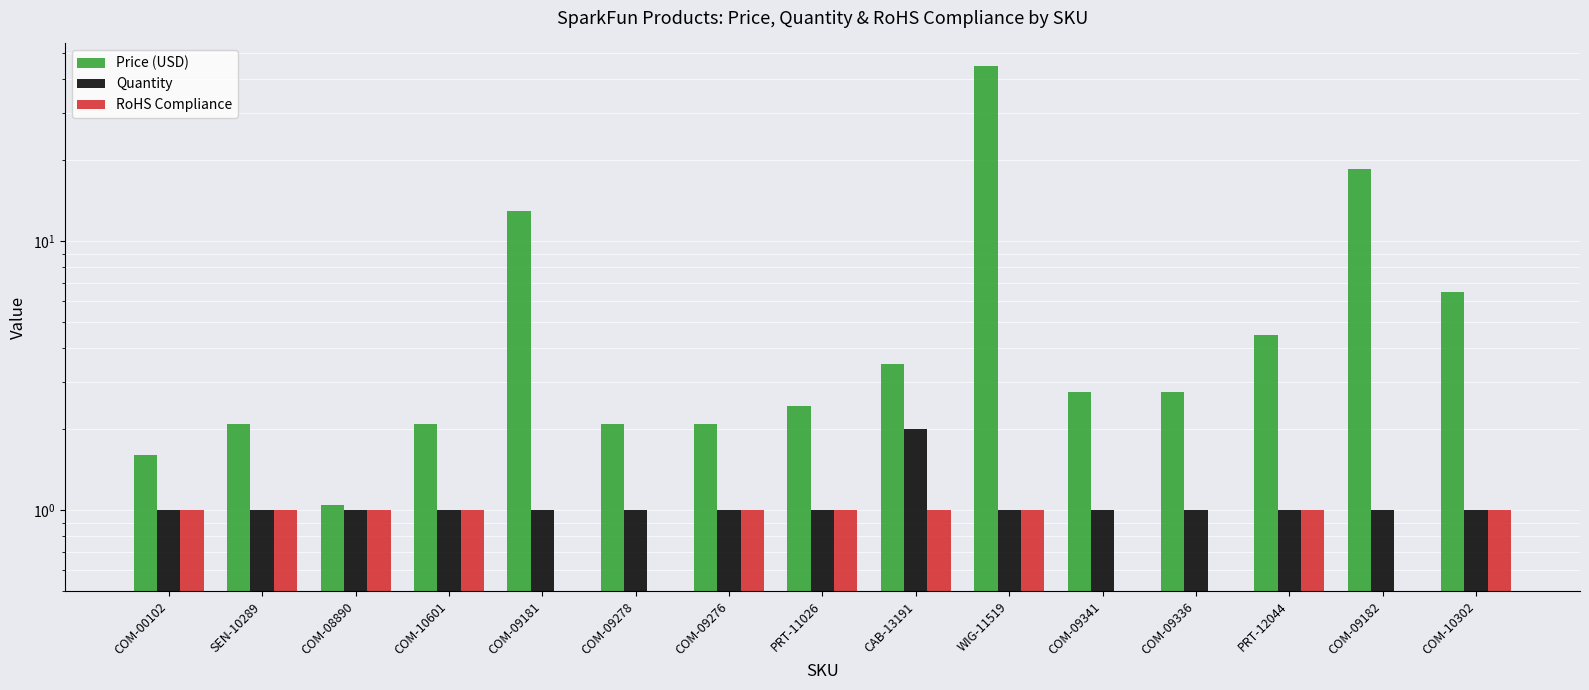

Reading left to right, extract all data points from this chart.

Price (USD): COM-00102=1.6	SEN-10289=2.1	COM-08890=1.1	COM-10601=2.1	COM-09181=12.9	COM-09278=2.1	COM-09276=2.1	PRT-11026=2.5	CAB-13191=3.5	WIG-11519=45.0	COM-09341=2.8	COM-09336=2.8	PRT-12044=4.5	COM-09182=18.5	COM-10302=6.5
Quantity: COM-00102=1.0	SEN-10289=1.0	COM-08890=1.0	COM-10601=1.0	COM-09181=1.0	COM-09278=1.0	COM-09276=1.0	PRT-11026=1.0	CAB-13191=2.0	WIG-11519=1.0	COM-09341=1.0	COM-09336=1.0	PRT-12044=1.0	COM-09182=1.0	COM-10302=1.0
RoHS Compliance: COM-00102=1.0	SEN-10289=1.0	COM-08890=1.0	COM-10601=1.0	COM-09181=0.0	COM-09278=0.0	COM-09276=1.0	PRT-11026=1.0	CAB-13191=1.0	WIG-11519=1.0	COM-09341=0.0	COM-09336=0.0	PRT-12044=1.0	COM-09182=0.0	COM-10302=1.0